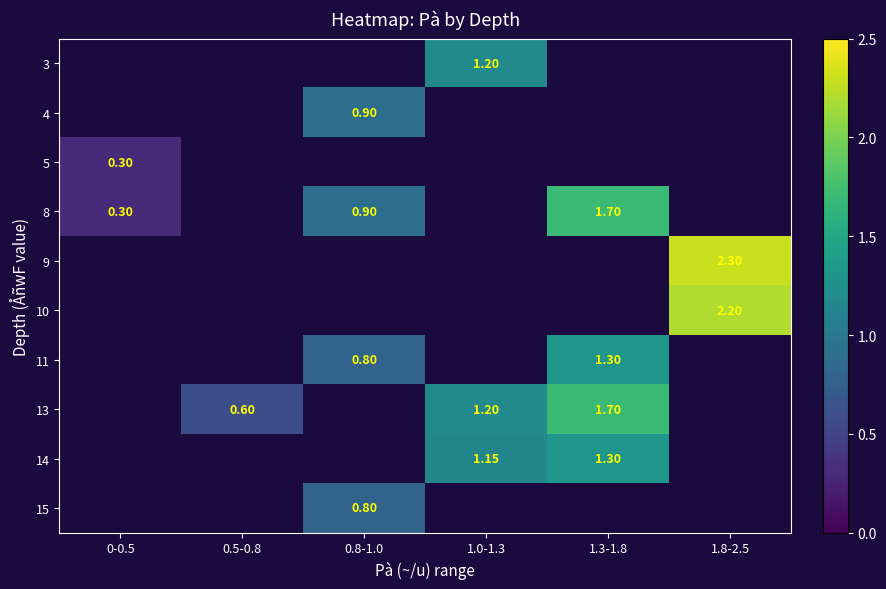

What is the maximum value shown in the chart?

2.3